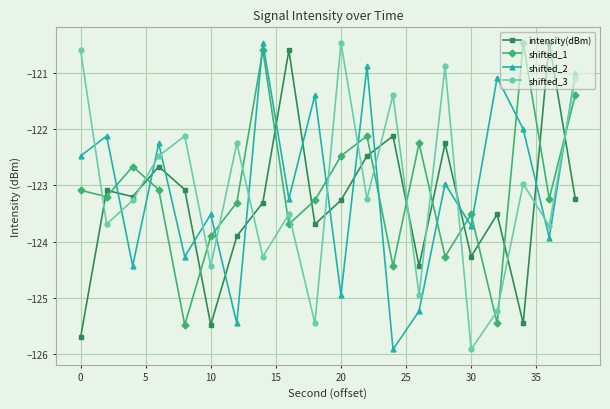

How many values in the shifted_1 series exceed -123?

7